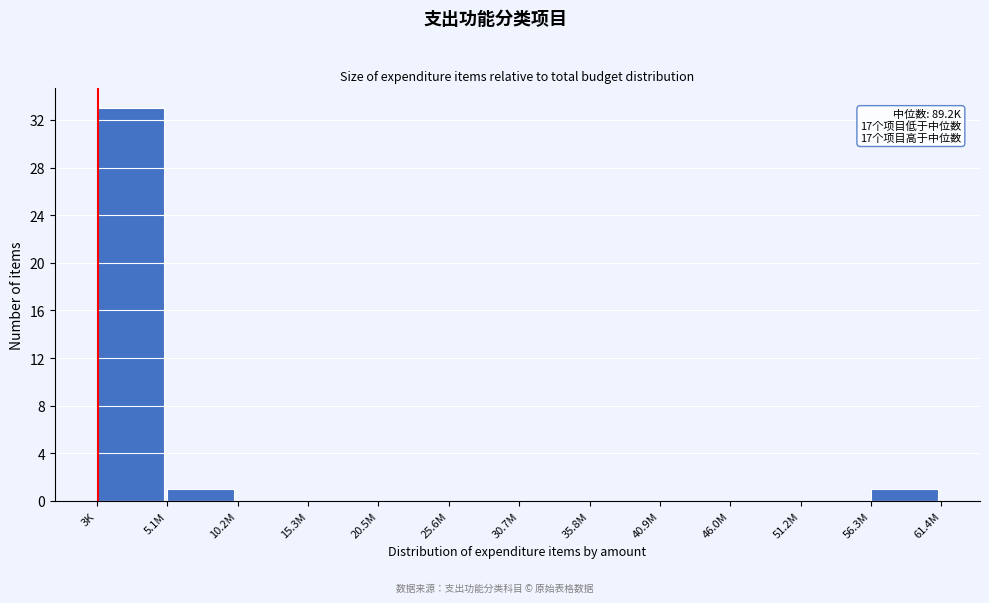

Reading left to right, what are all the values shown in this chart?

3K=33	5.1M=1	10.2M=0	15.3M=0	20.5M=0	25.6M=0	30.7M=0	35.8M=0	40.9M=0	46.0M=0	51.2M=0	56.3M=1